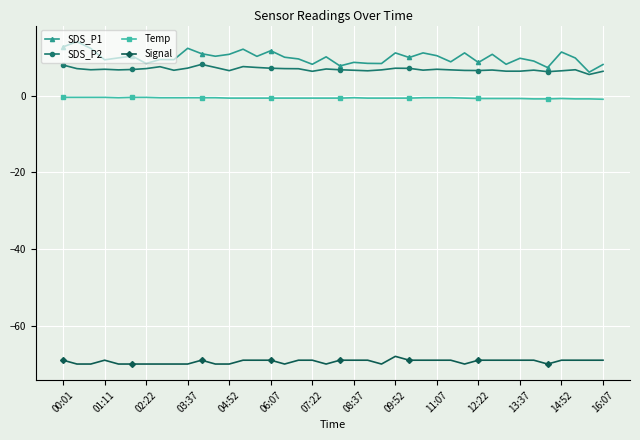

Which series has the largest range (max minus min)?

SDS_P1